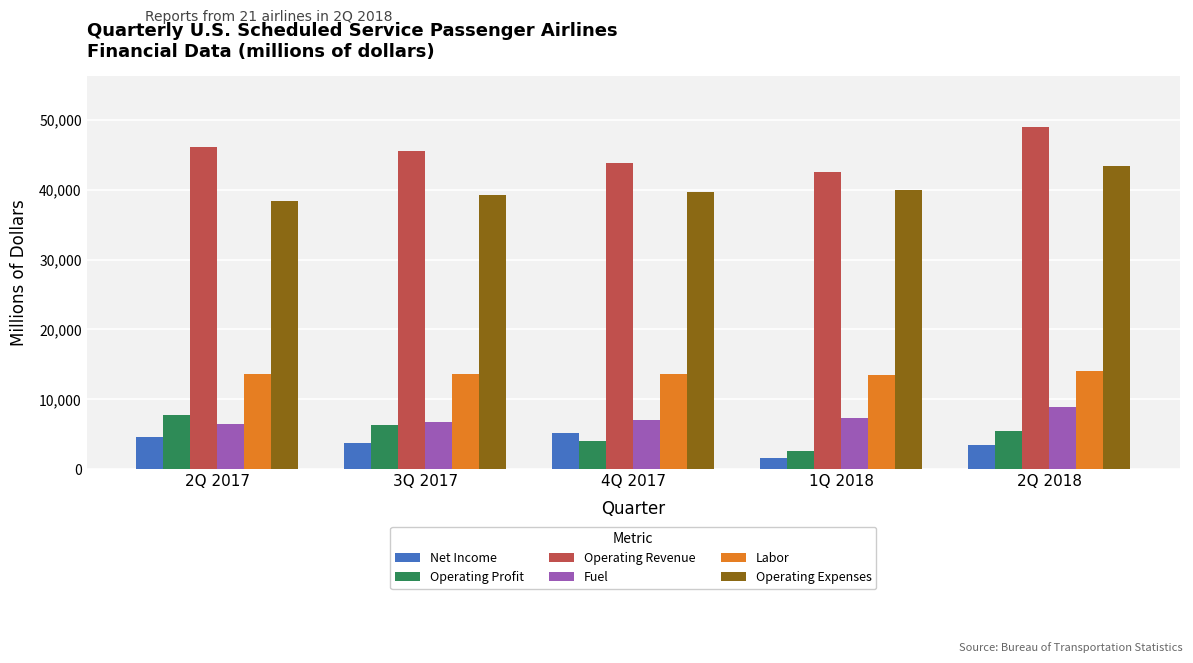

At which category does the chart reach its minimum across all series?

1Q 2018